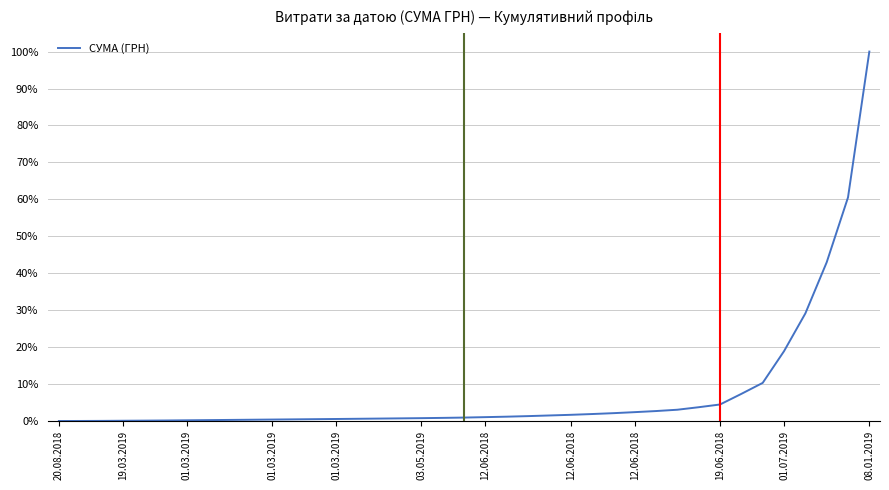

What is the difference between the second highest and second lowest values?

60.5